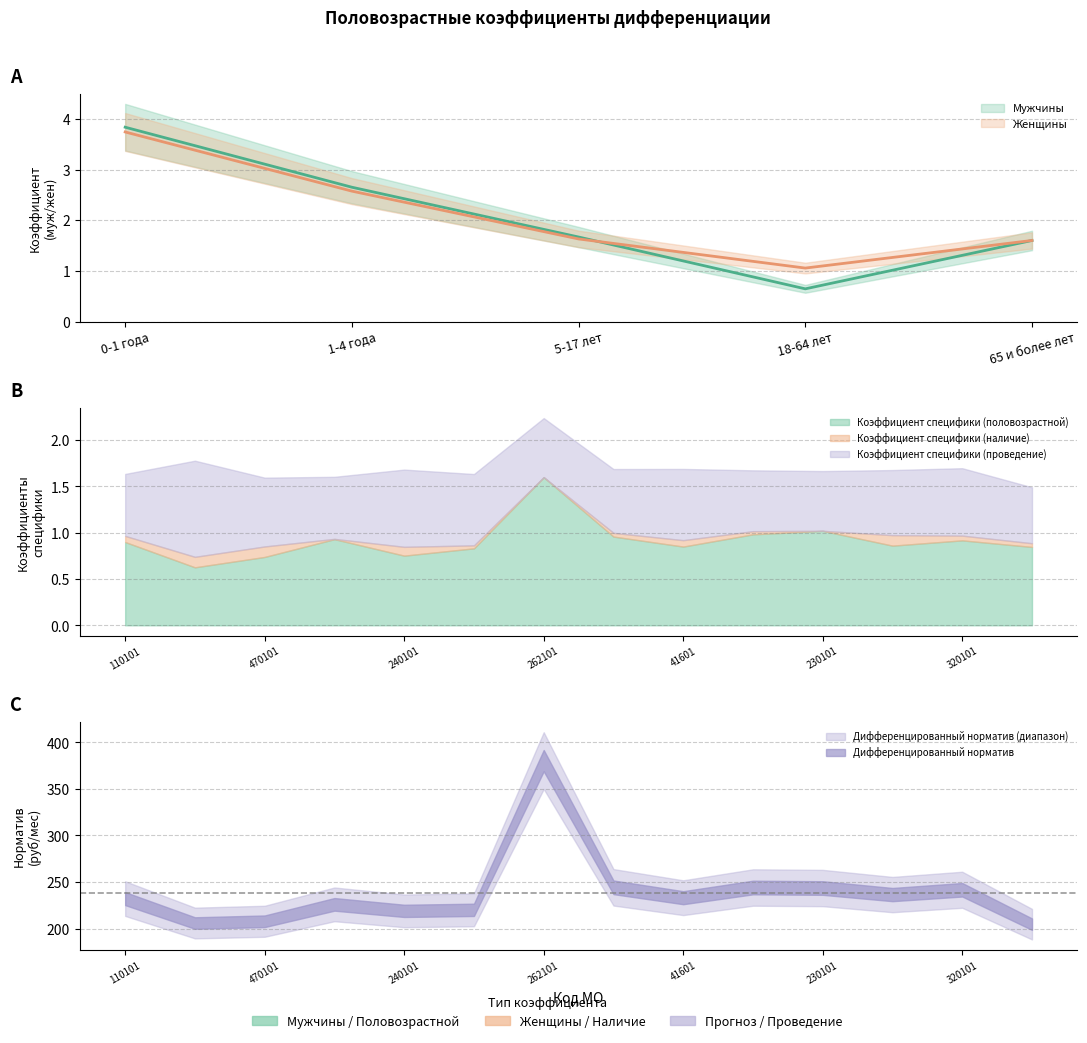

After their last crossing, which series has the higher values: Женщины or Мужчины?

Женщины